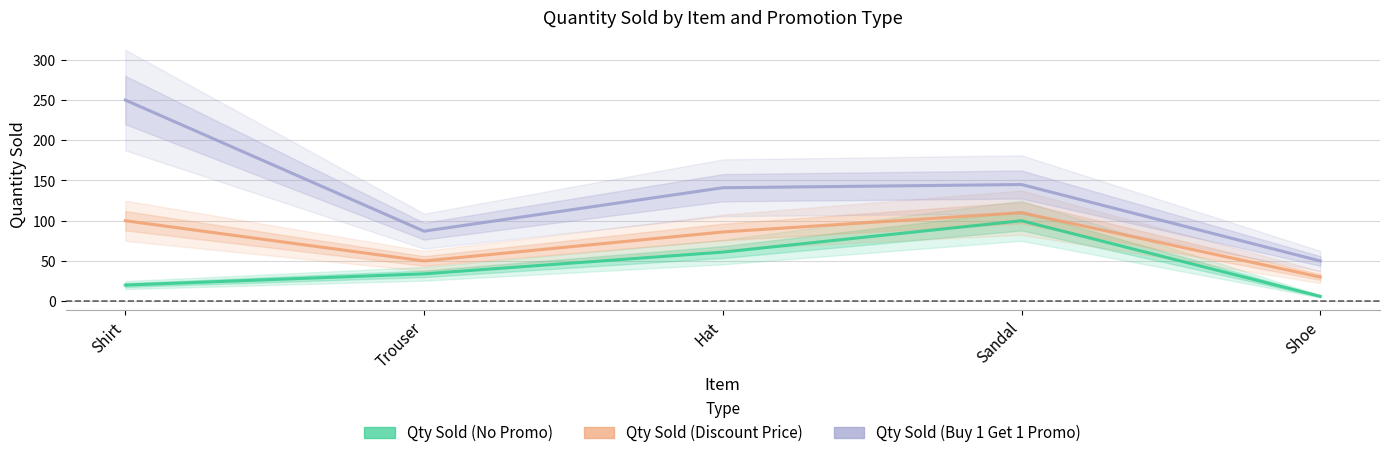

The value of Qty Sold (No Promo) at Hat is 61. True or false?

True